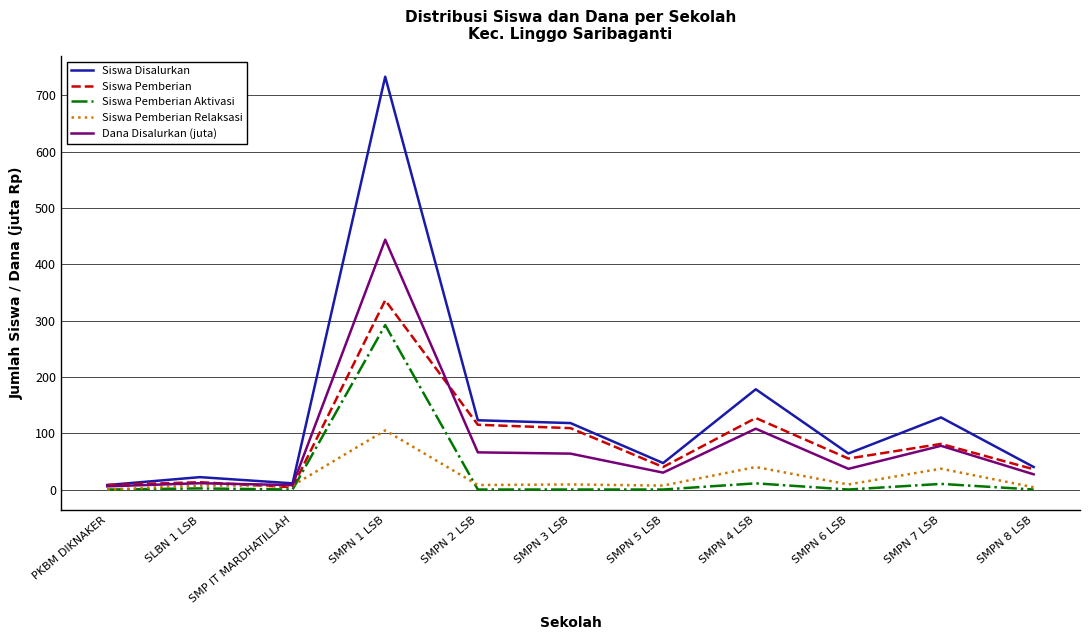

Where is Dana Disalurkan (juta) nearest to the value 224?

SMPN 4 LSB